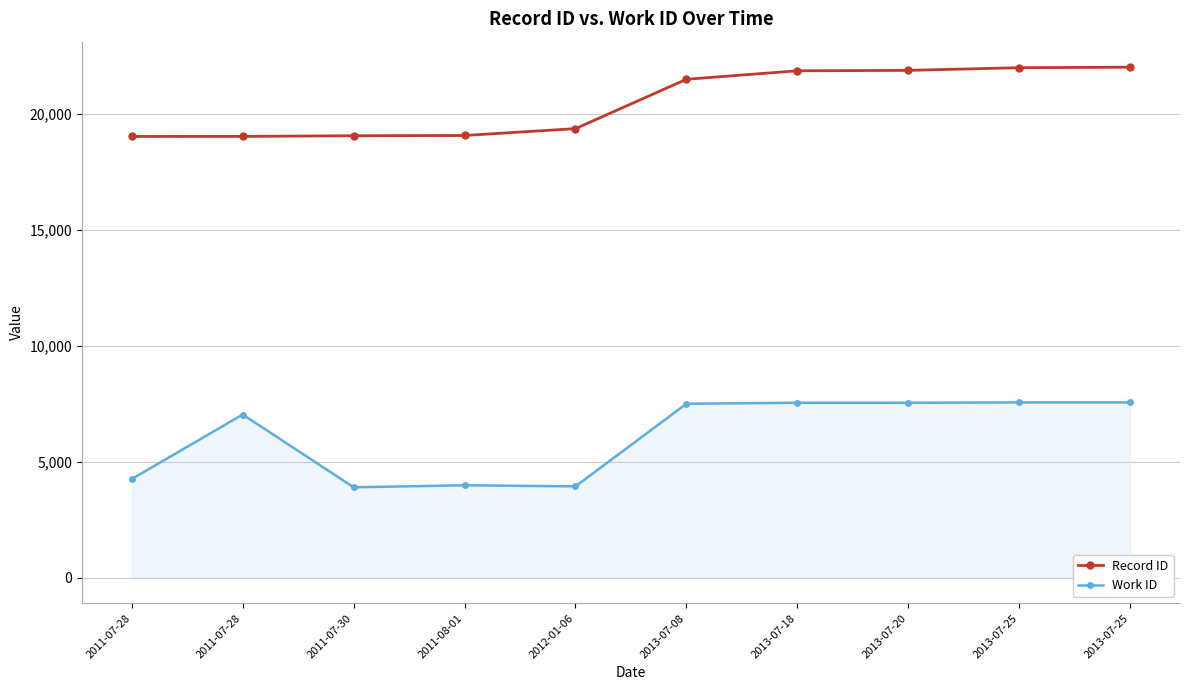

Which series has the largest total across all categories?

Record ID